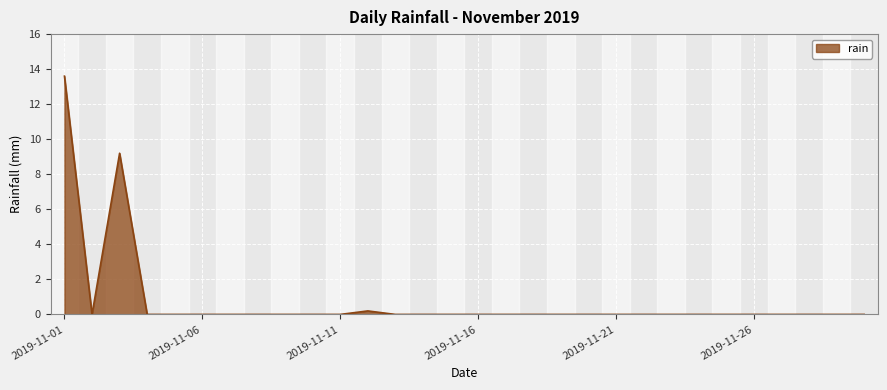

How many series are shown in this chart?

1